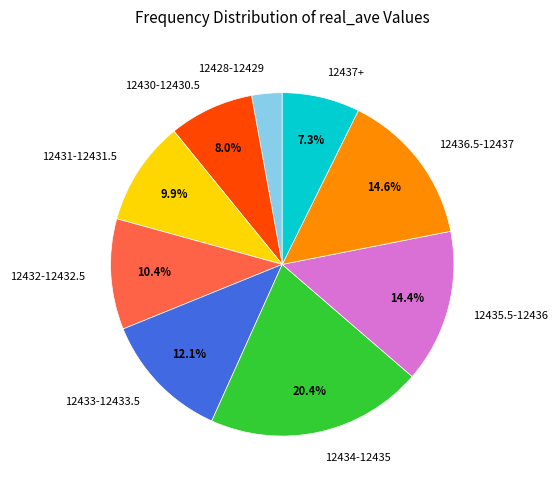

Is there a majority slice in this chart?

No